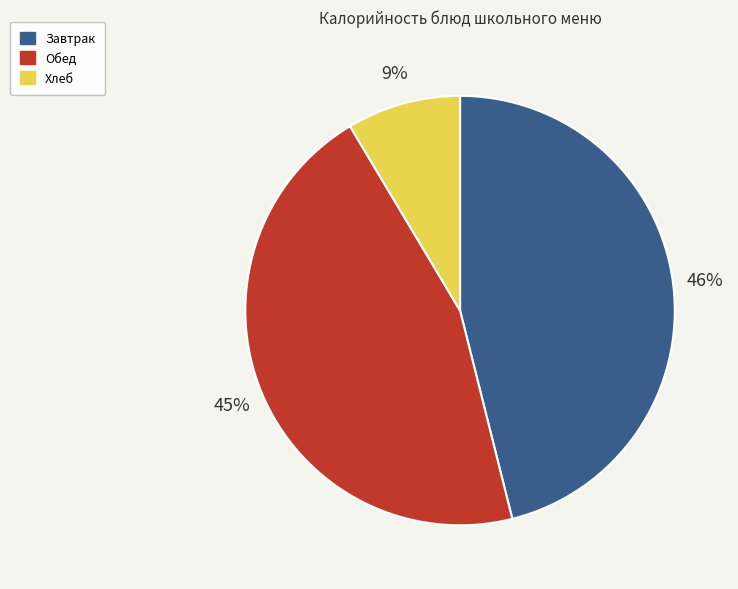

Which category has the biggest portion of the pie?

Завтрак